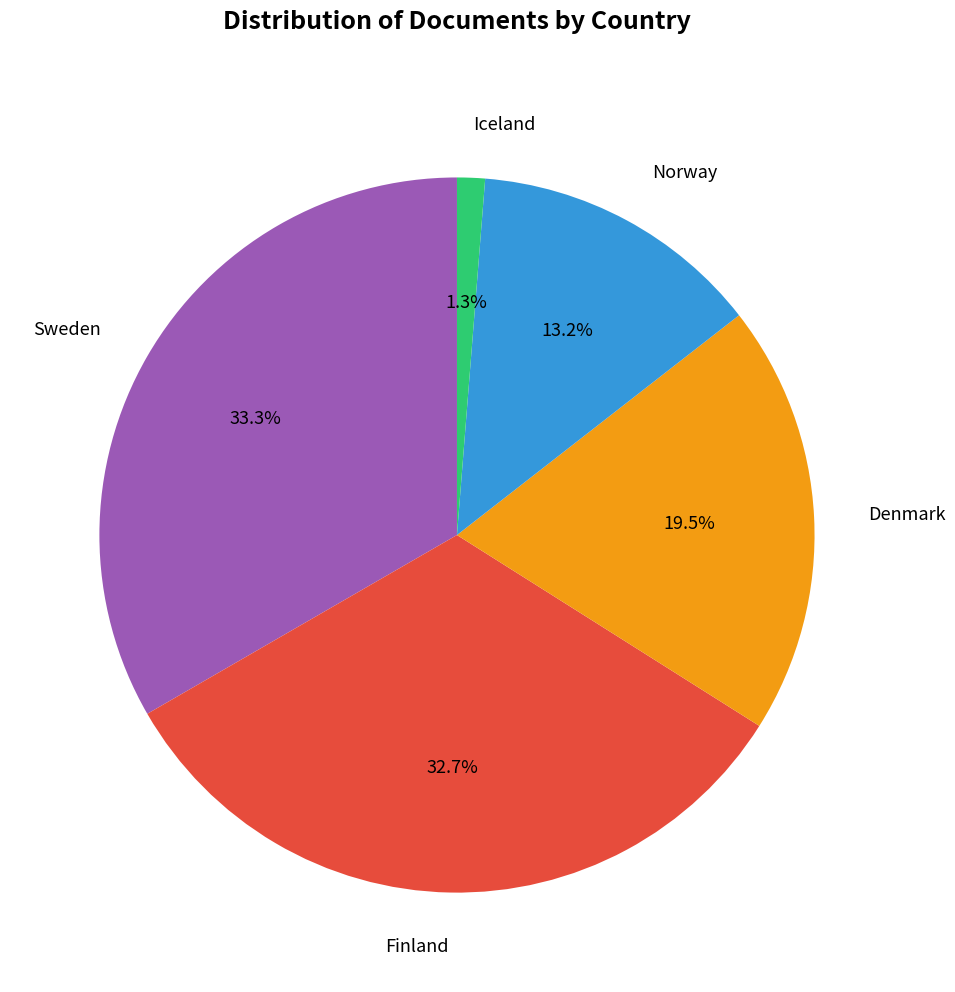

Does any single category account for the majority?

No